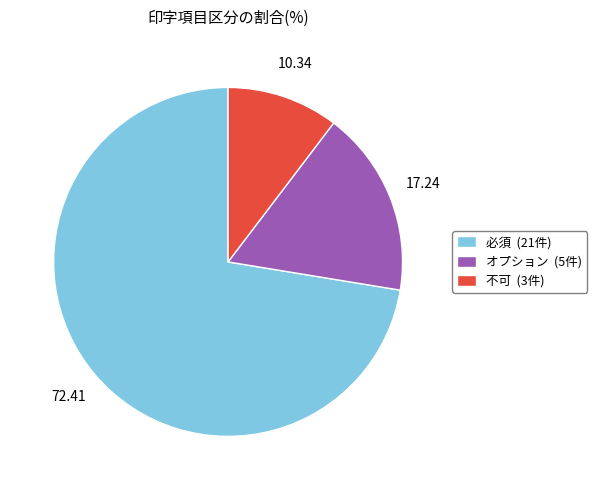

Is it true that 不可 is 10% of the pie?

True